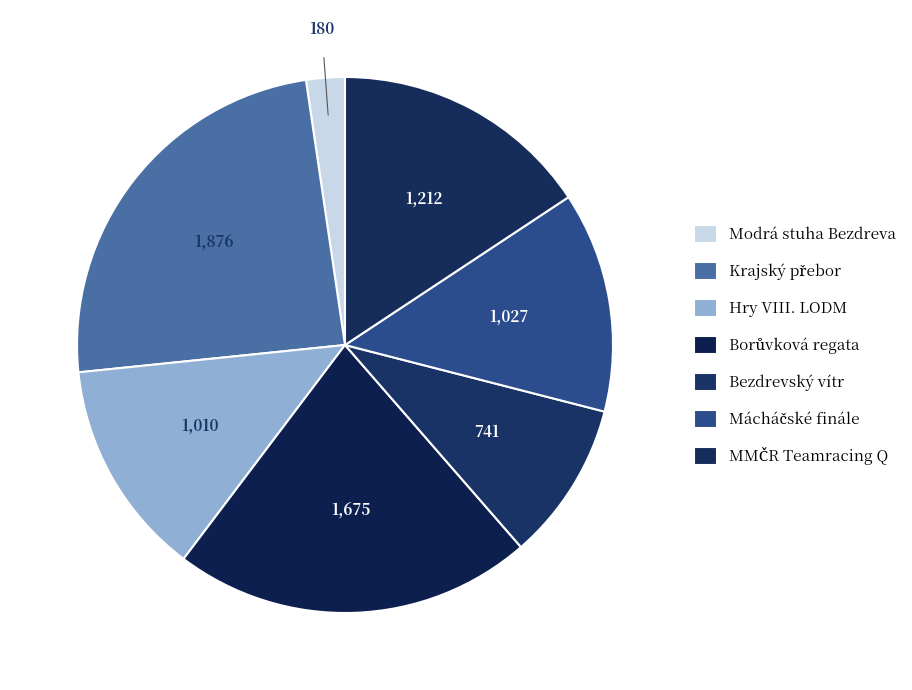

How many slices are in this pie chart?

7